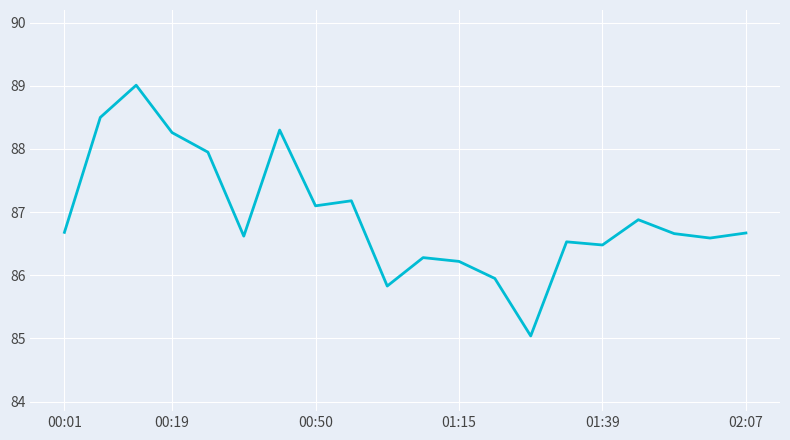

What is the sum of all values?

1738.7